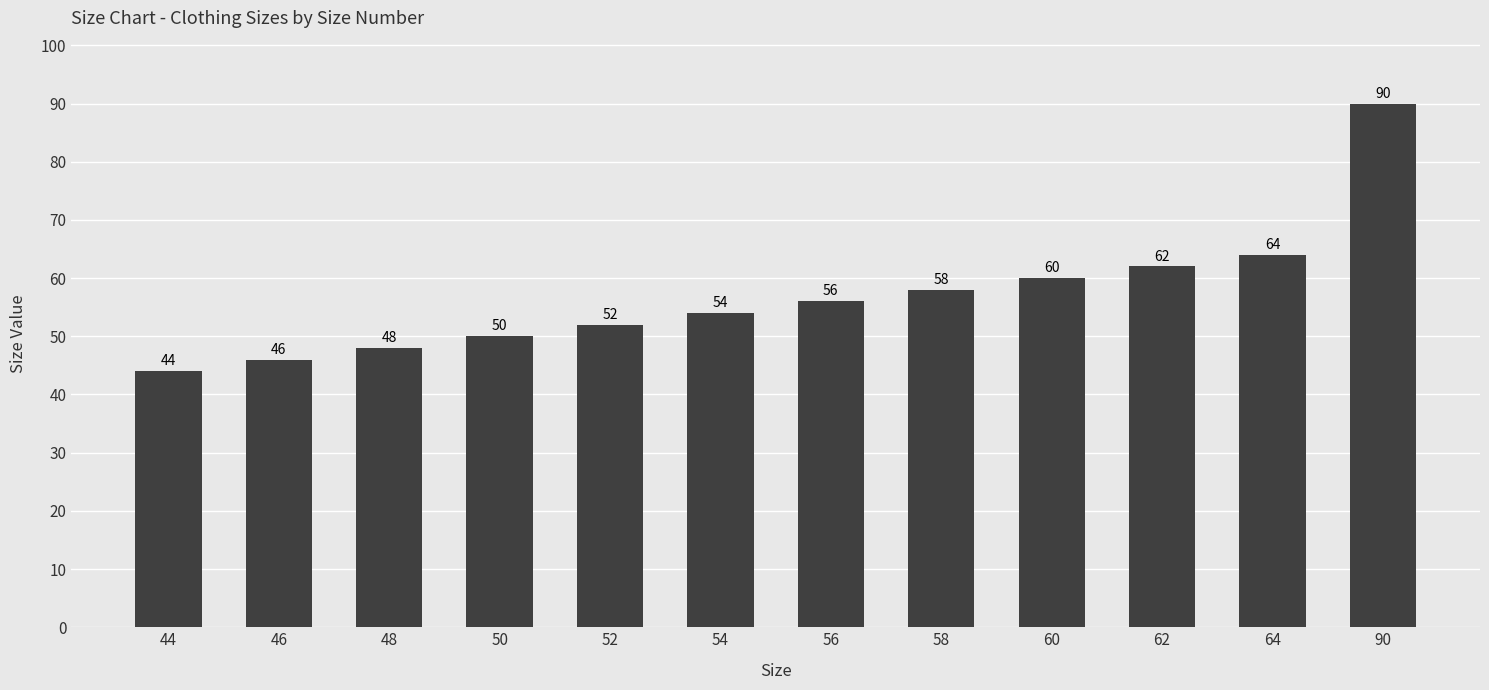

The chart shows a value of 78 at 56. True or false?

False